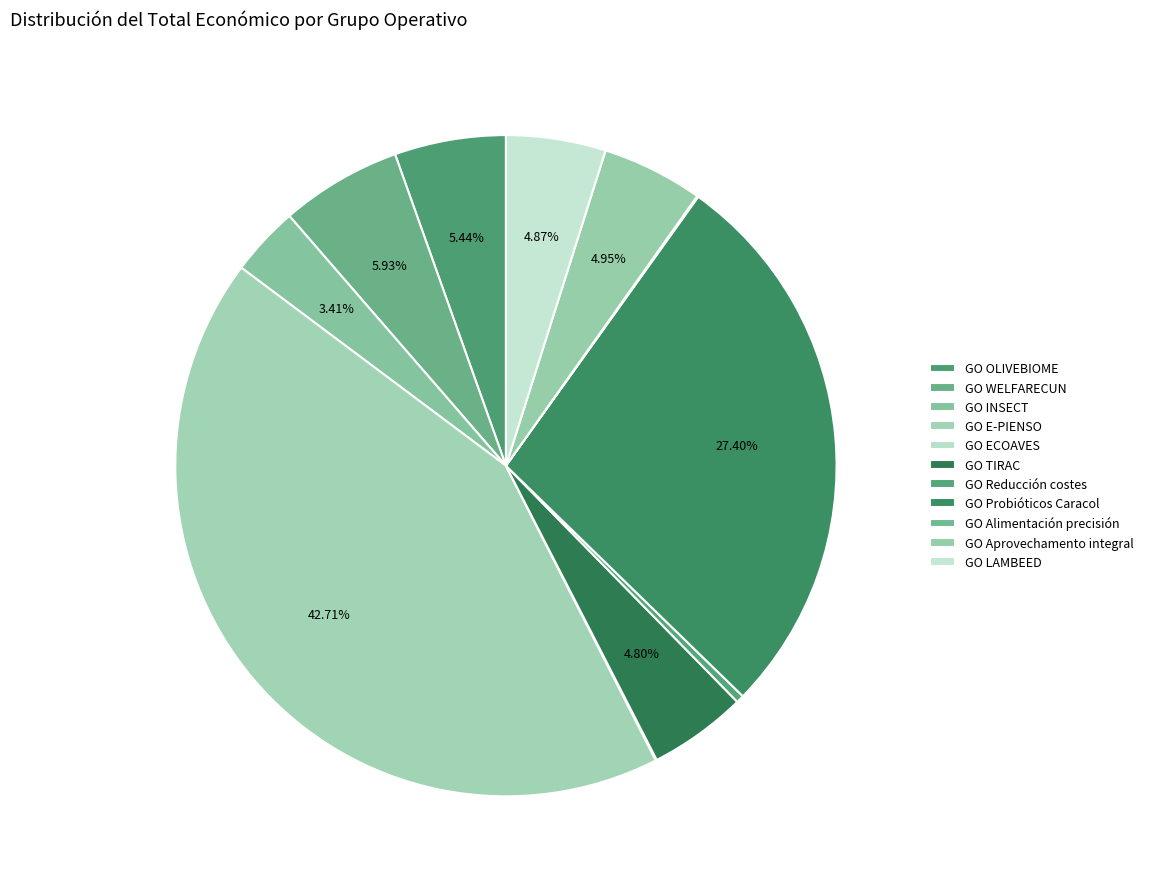

How many segments does this pie chart have?

11